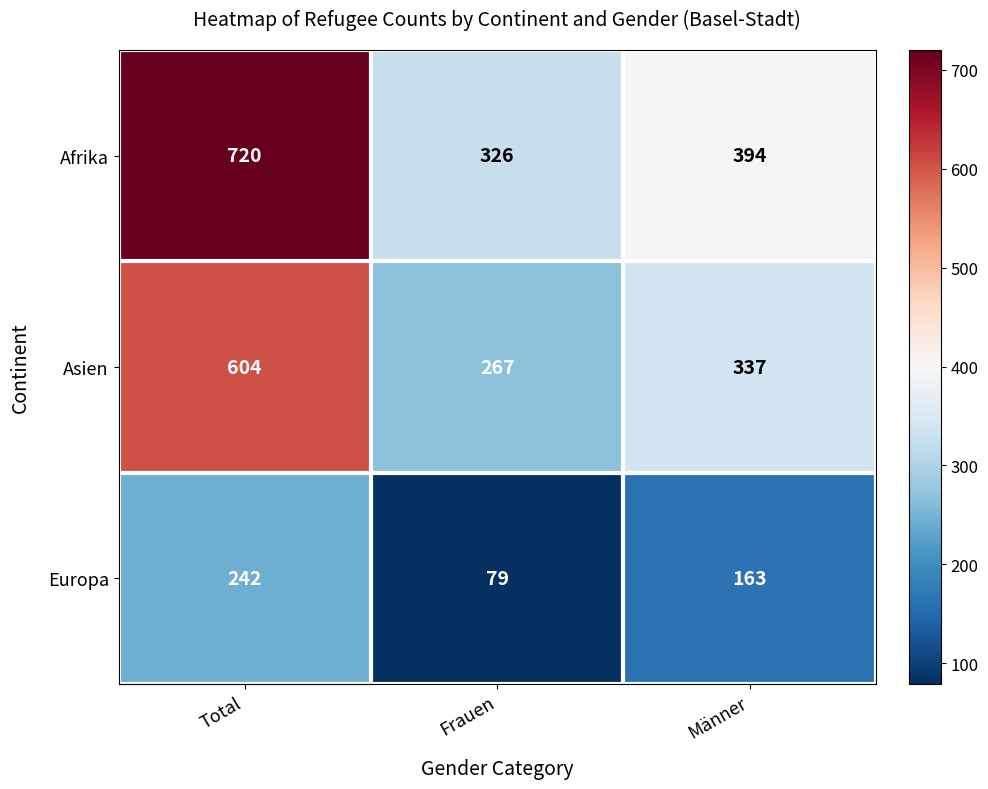

Which category has the highest value in the Europa series?

Total